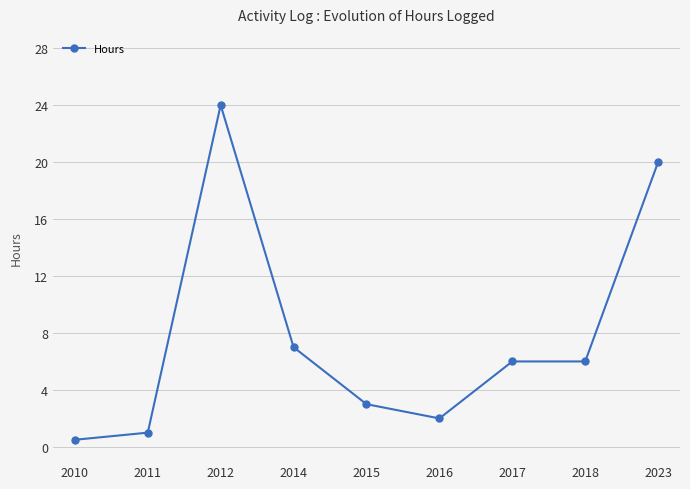

How many lines are shown in the chart?

1